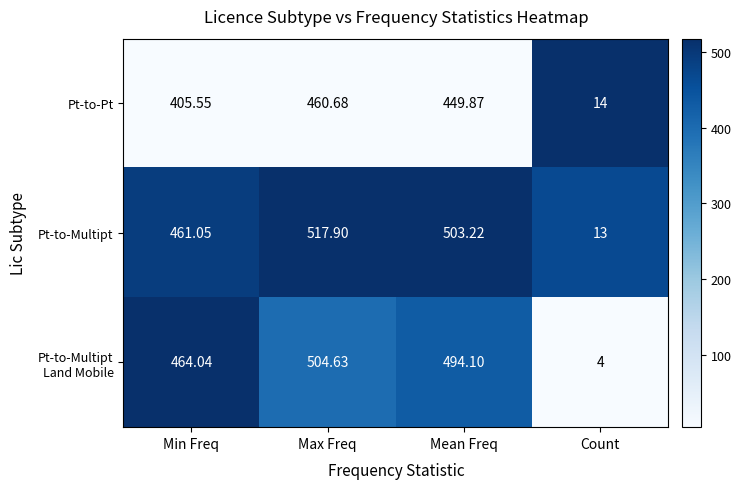

At which label does Pt-to-Pt first exceed 449?

Max Freq